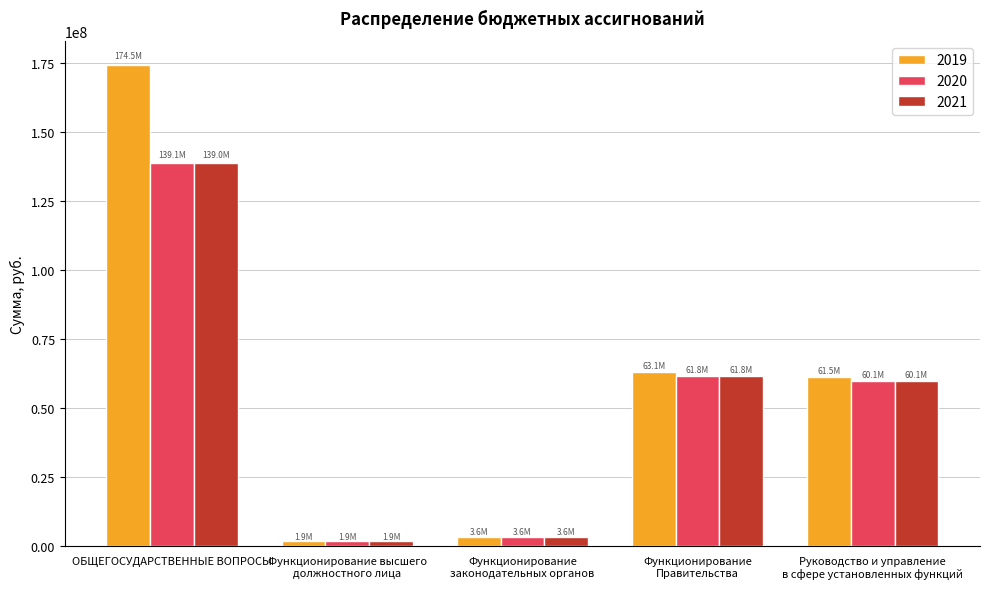

What is the total value across all series at Руководство и управление
в сфере установленных функций?

181681910